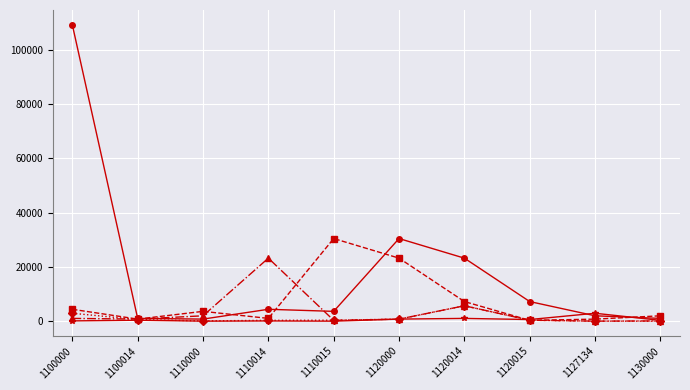

What is the greatest value displayed?

109233.6